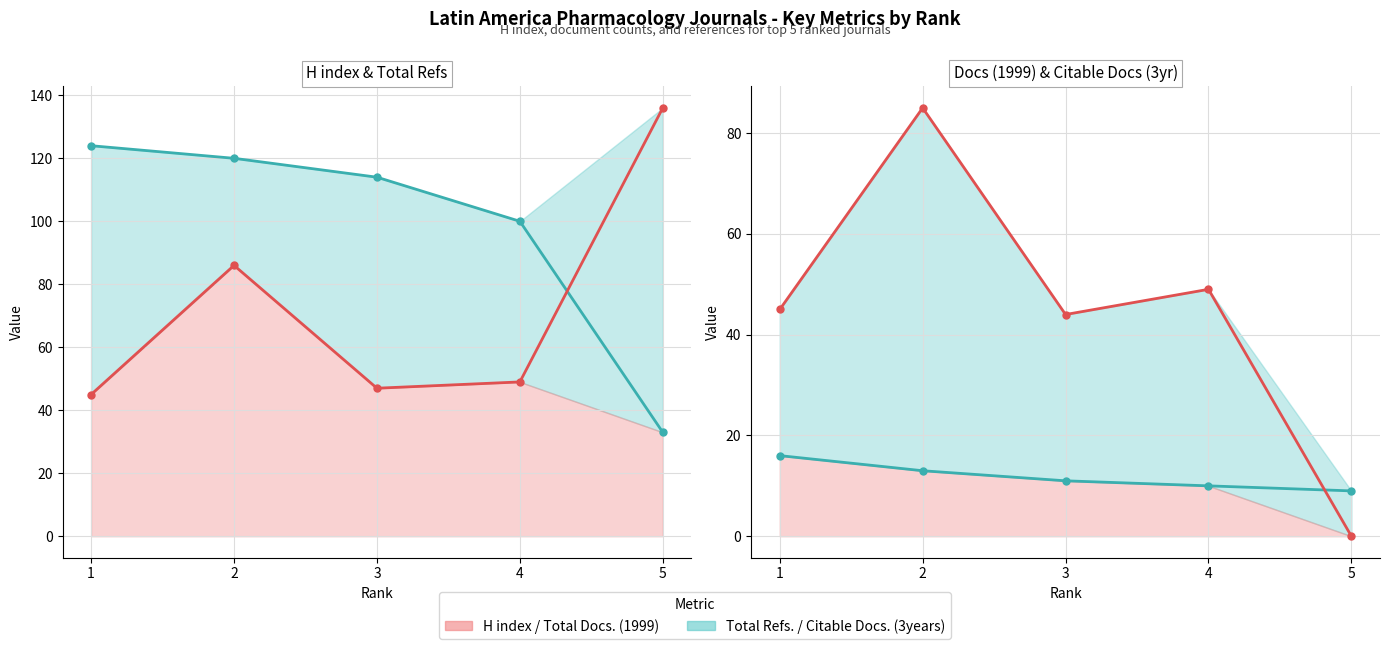

What value does the Total Docs. (1999) series have at 2?

13